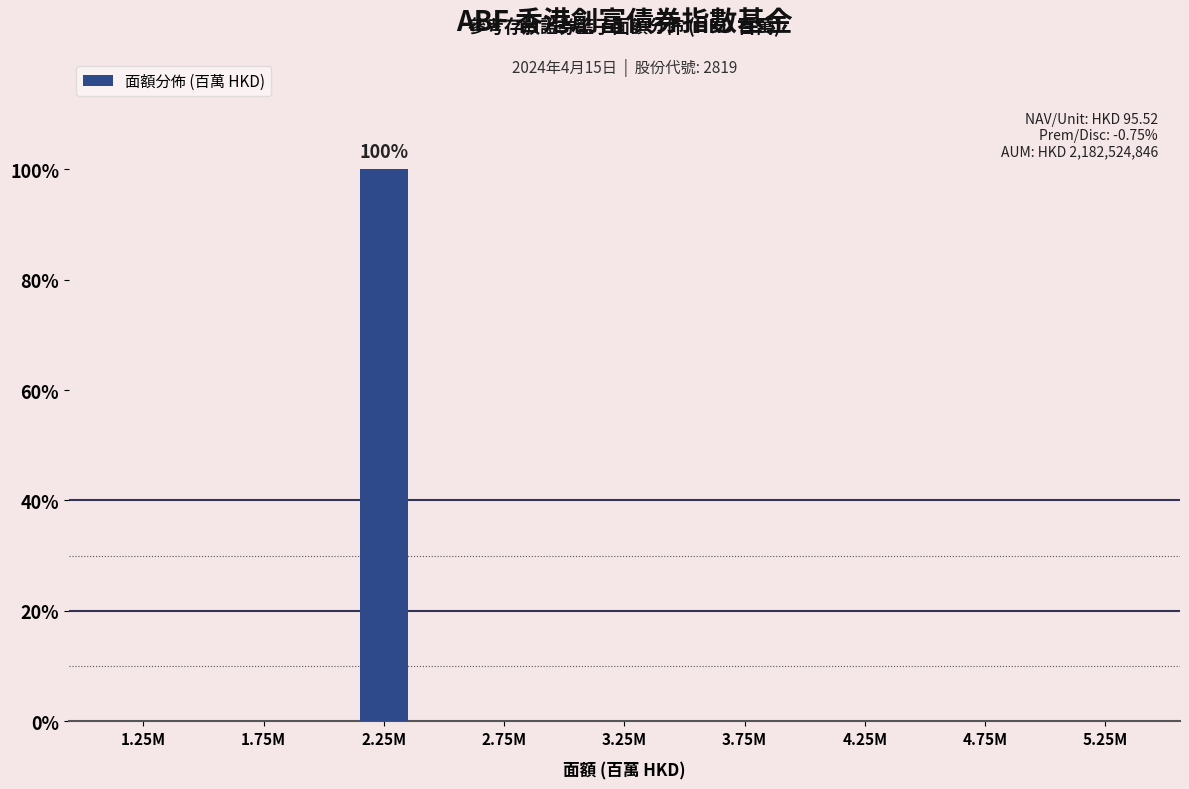

Reading right to left, what are all the values shown in this chart?

5.25M=0	4.75M=0	4.25M=0	3.75M=0	3.25M=0	2.75M=0	2.25M=100	1.75M=0	1.25M=0